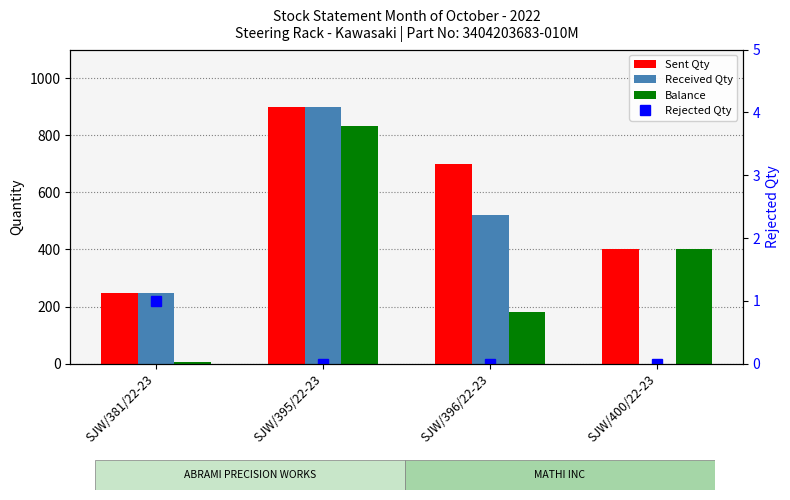

The Rejected Qty series shows 1 at SJW/395/22-23. True or false?

False